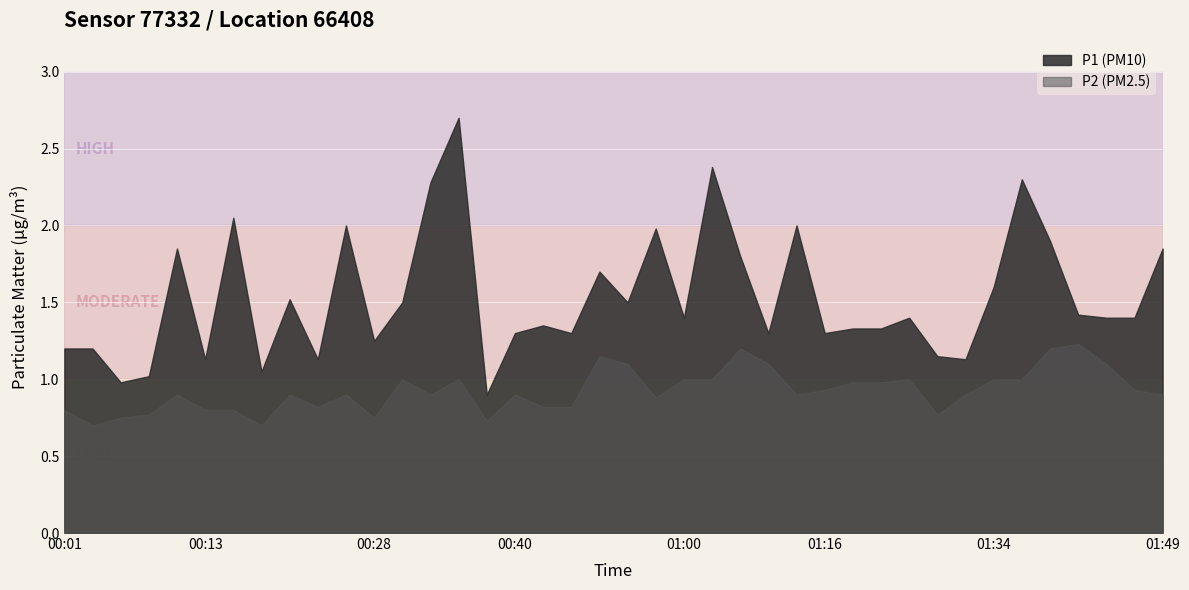

Reading left to right, transcribe all the data shown in this chart.

P1: 00:01=1.2	00:03=1.2	00:06=1.0	00:08=1.0	00:11=1.9	00:13=1.1	00:16=2.0	00:18=1.1	00:20=1.5	00:23=1.1	00:25=2.0	00:28=1.2	00:30=1.5	00:33=2.3	00:35=2.7	00:38=0.9	00:40=1.3	00:43=1.4	00:45=1.3	00:47=1.7	00:50=1.5	00:57=2.0	01:00=1.4	01:02=2.4	01:05=1.8	01:07=1.3	01:13=2.0	01:16=1.3	01:18=1.3	01:21=1.3	01:26=1.4	01:29=1.1	01:31=1.1	01:34=1.6	01:36=2.3	01:39=1.9	01:41=1.4	01:44=1.4	01:46=1.4	01:49=1.9
P2: 00:01=0.8	00:03=0.7	00:06=0.8	00:08=0.8	00:11=0.9	00:13=0.8	00:16=0.8	00:18=0.7	00:20=0.9	00:23=0.8	00:25=0.9	00:28=0.8	00:30=1.0	00:33=0.9	00:35=1.0	00:38=0.7	00:40=0.9	00:43=0.8	00:45=0.8	00:47=1.1	00:50=1.1	00:57=0.9	01:00=1.0	01:02=1.0	01:05=1.2	01:07=1.1	01:13=0.9	01:16=0.9	01:18=1.0	01:21=1.0	01:26=1.0	01:29=0.8	01:31=0.9	01:34=1.0	01:36=1.0	01:39=1.2	01:41=1.2	01:44=1.1	01:46=0.9	01:49=0.9